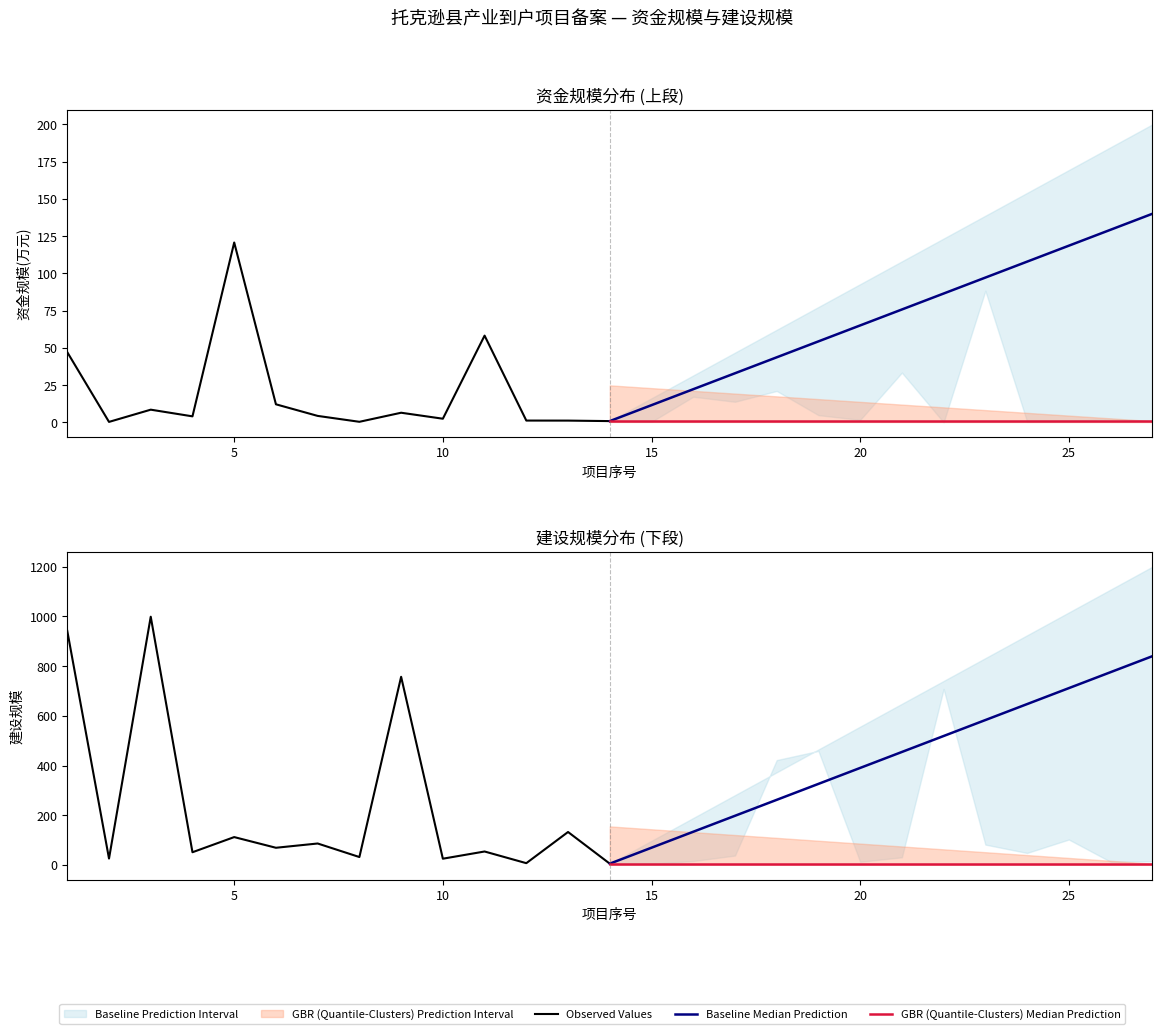

Reading left to right, list all the values displayed in this chart.

Observed Values: 941.9	25.5	999.1	51.0	112.0	69.0	86.2	31.7	757.2	25.0	54.0	7.0	132.5	5.0
Baseline Median Prediction: 5.0	69.2	133.5	197.7	261.9	326.2	390.4	454.6	518.8	583.1	647.3	711.5	775.8	840.0
GBR (Quantile-Clusters) Median Prediction: 5.0	5.0	5.0	5.0	5.0	5.0	5.0	5.0	5.0	5.0	5.0	5.0	5.0	5.0